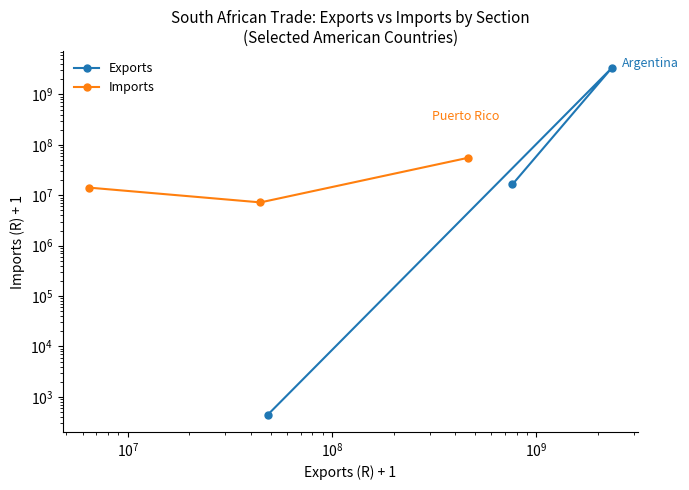

How many data points in Exports are less than 16378326?

1